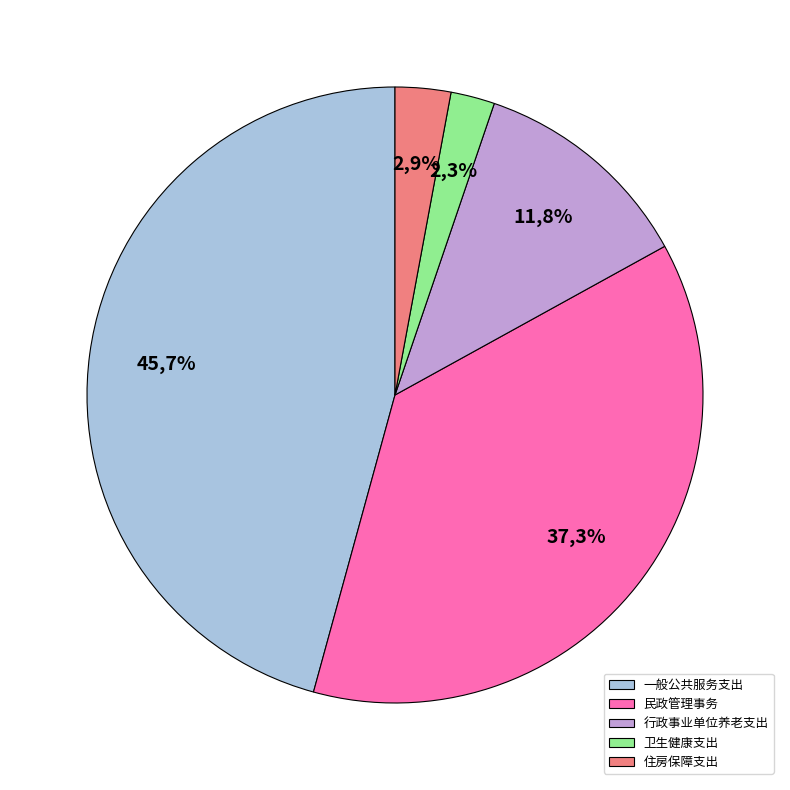

Does any single category account for the majority?

No